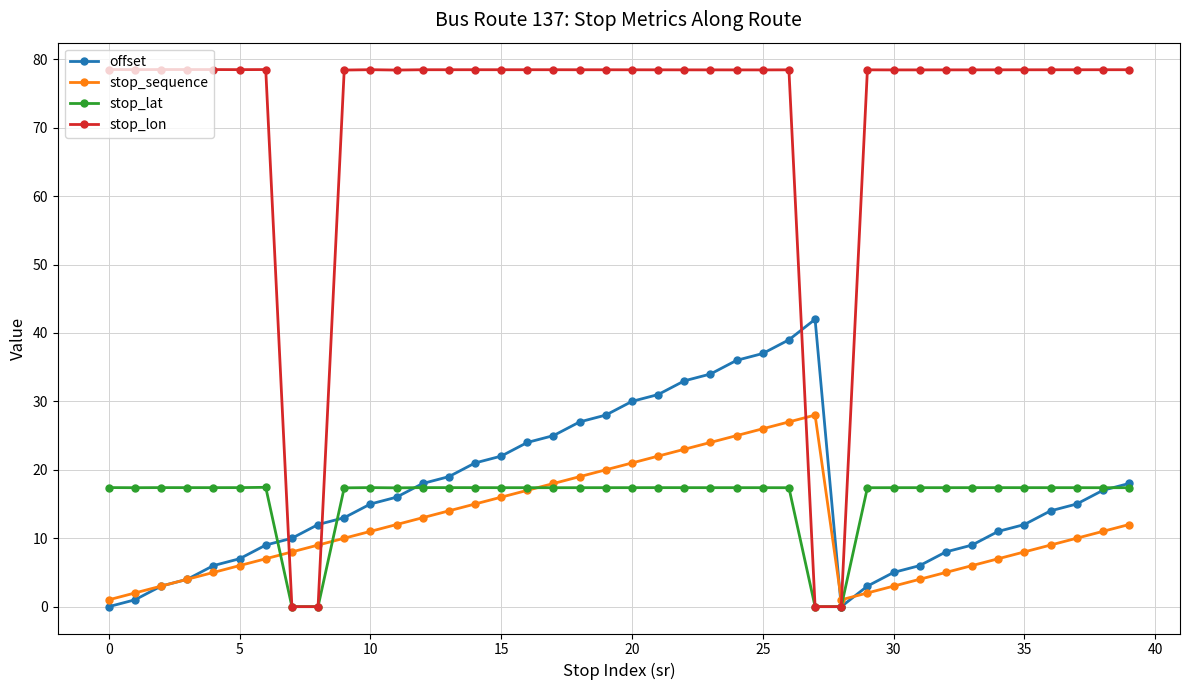

List the series in order of their peak value, highest first.

stop_lon, offset, stop_sequence, stop_lat